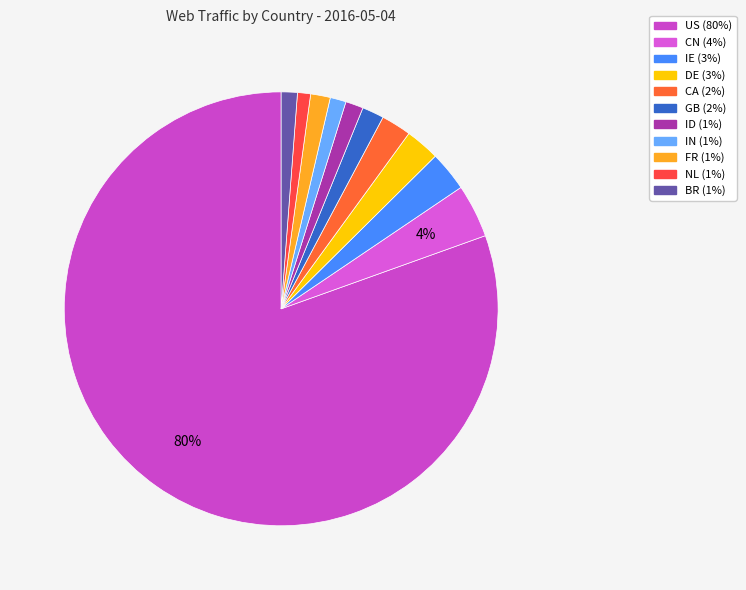

How many segments does this pie chart have?

11